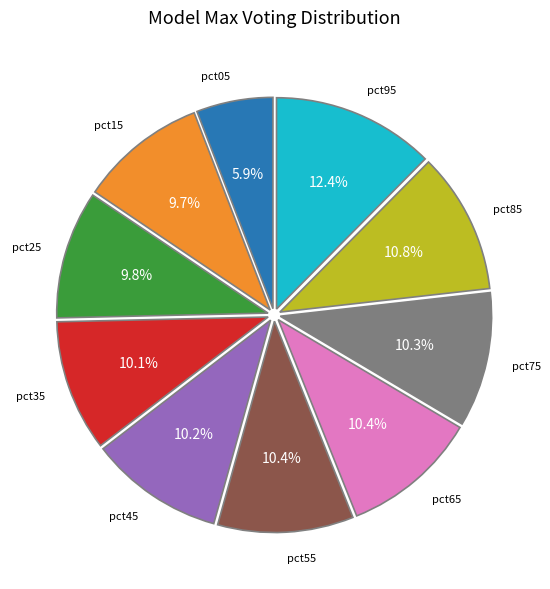

To the nearest percent, what is the combined percentage of pct25 and pct15?

20%